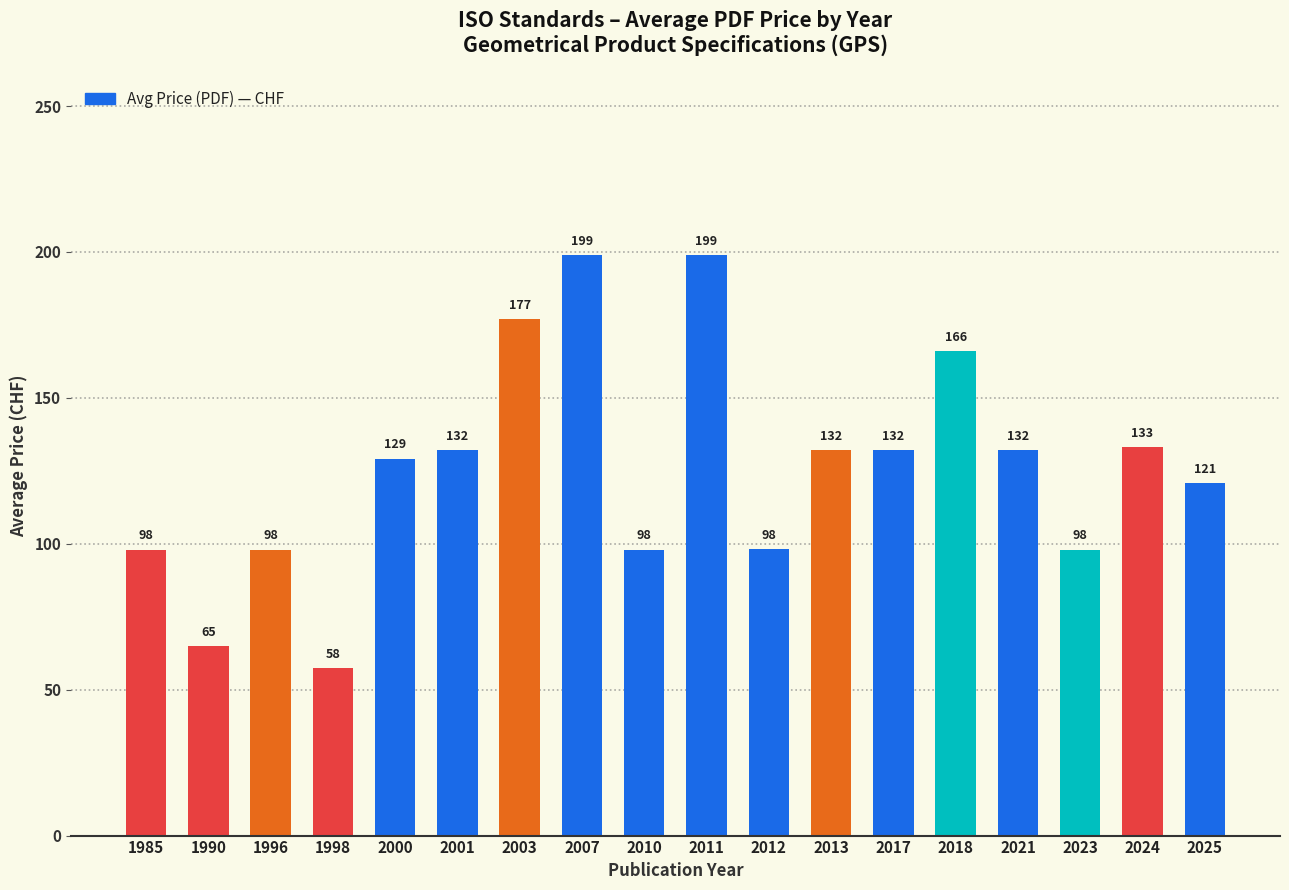

What is the minimum value shown in the chart?

57.5